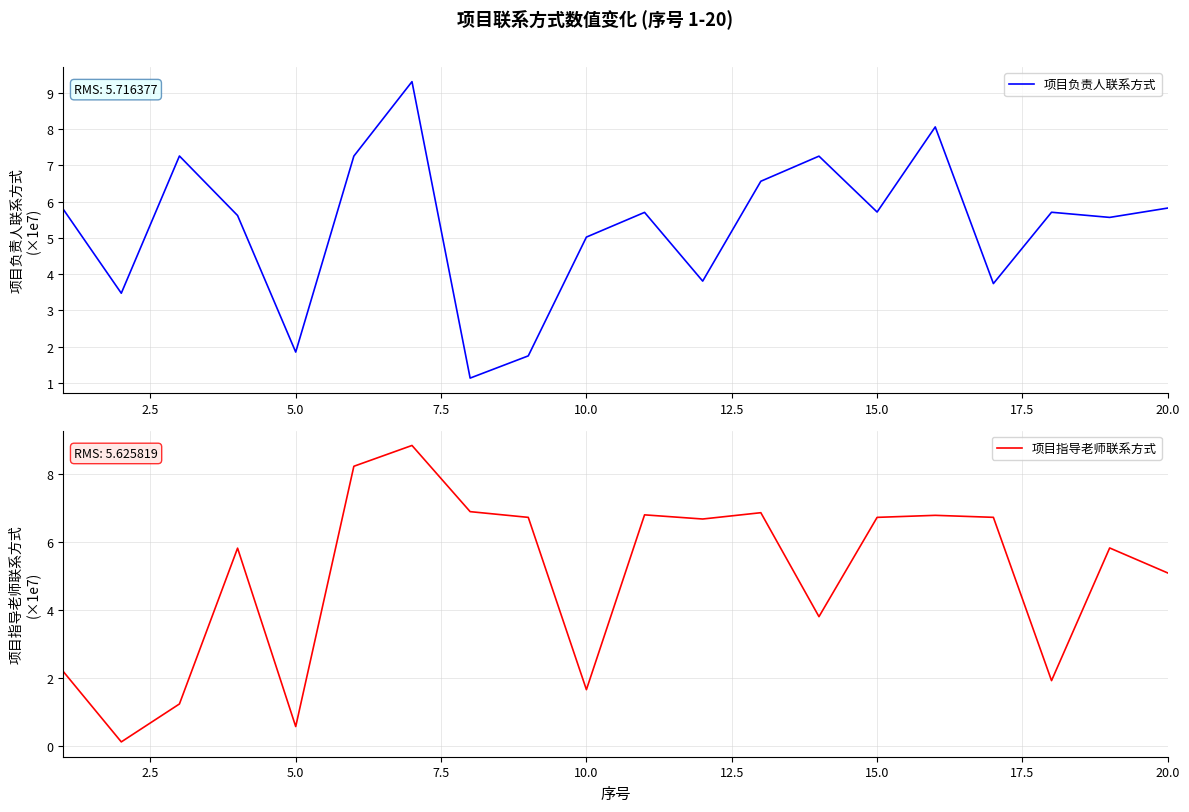

What is the highest value of the 项目指导老师联系方式 series?

8.8